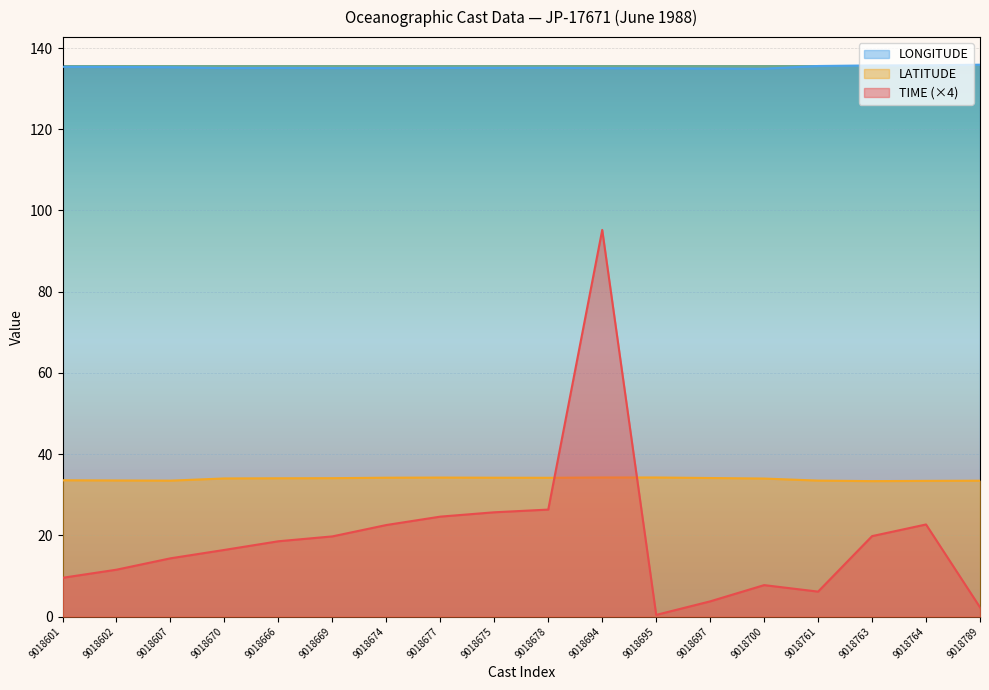

What is the approximate value of TIME at 9018669?

19.7